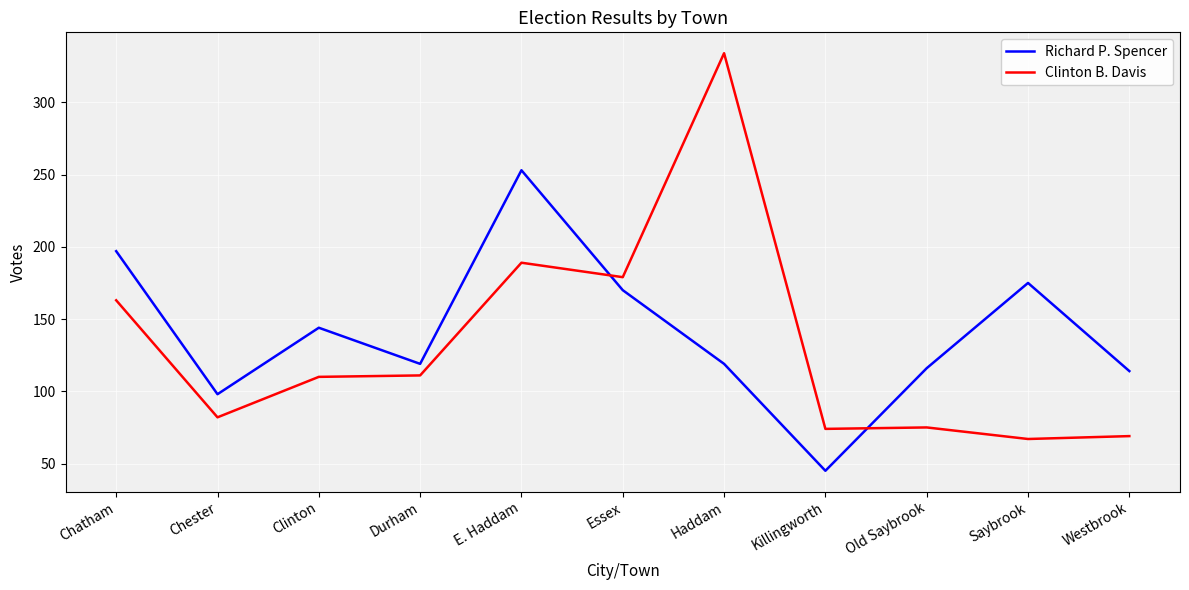

Is it true that Richard P. Spencer equals 50 at Essex?

False